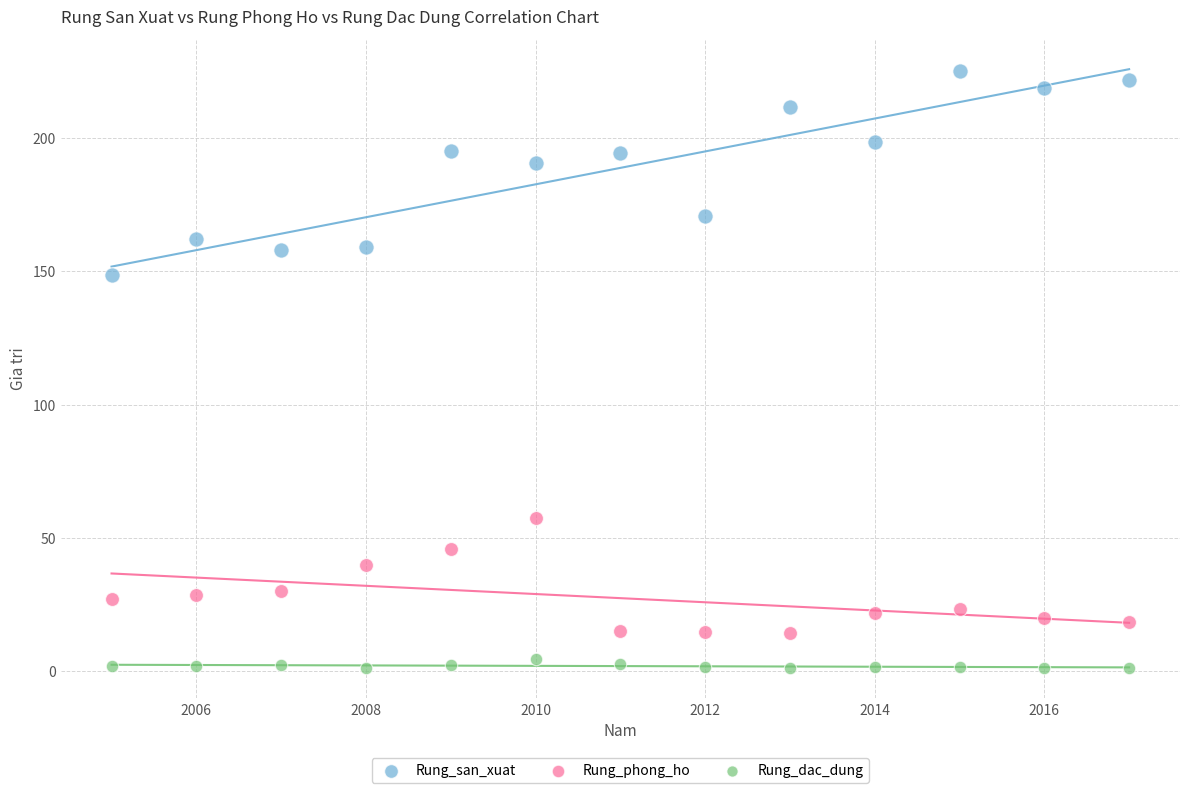

Which series reaches the minimum Y coordinate?

Rung_dac_dung